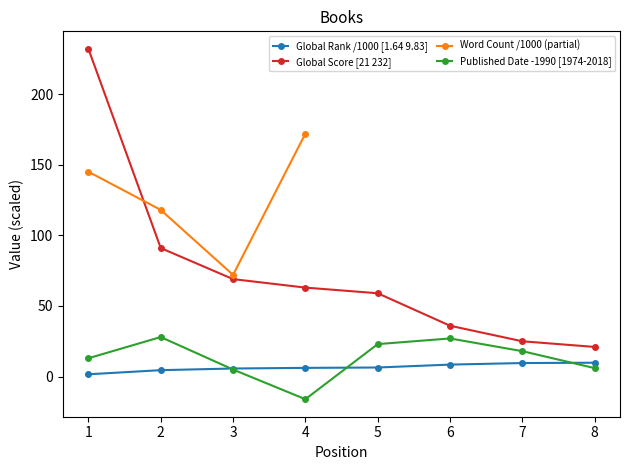

The value of Global Score [21 232] at 7 is 14.3. True or false?

False